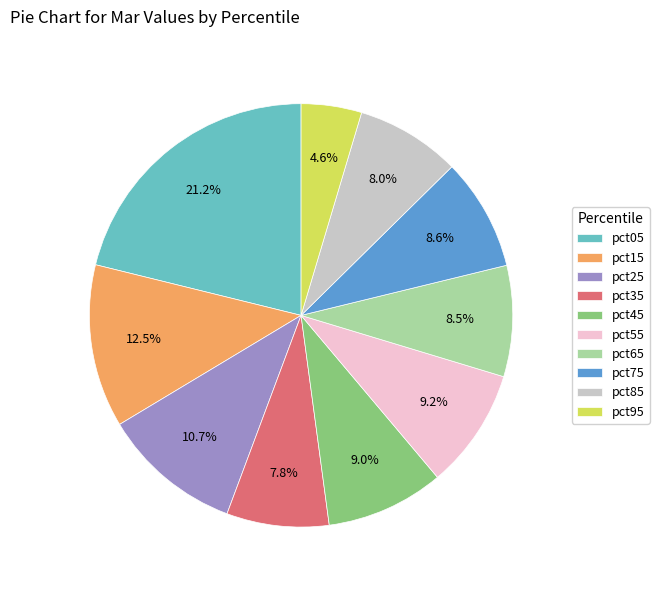

The pct25 slice represents 11% of the pie. True or false?

True